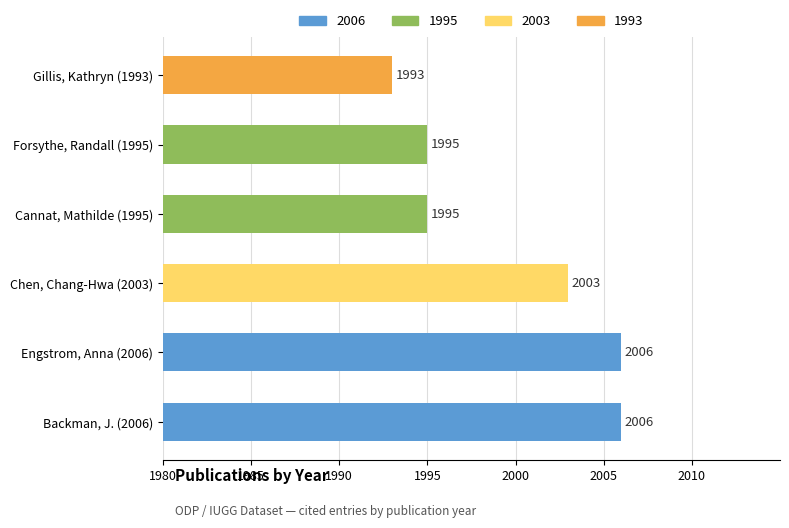

What is the sum of all values?

11998